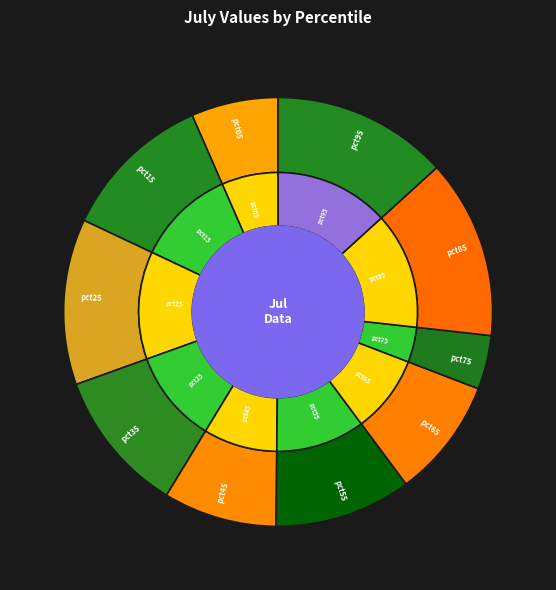

Count the number of slices in the pie.

10